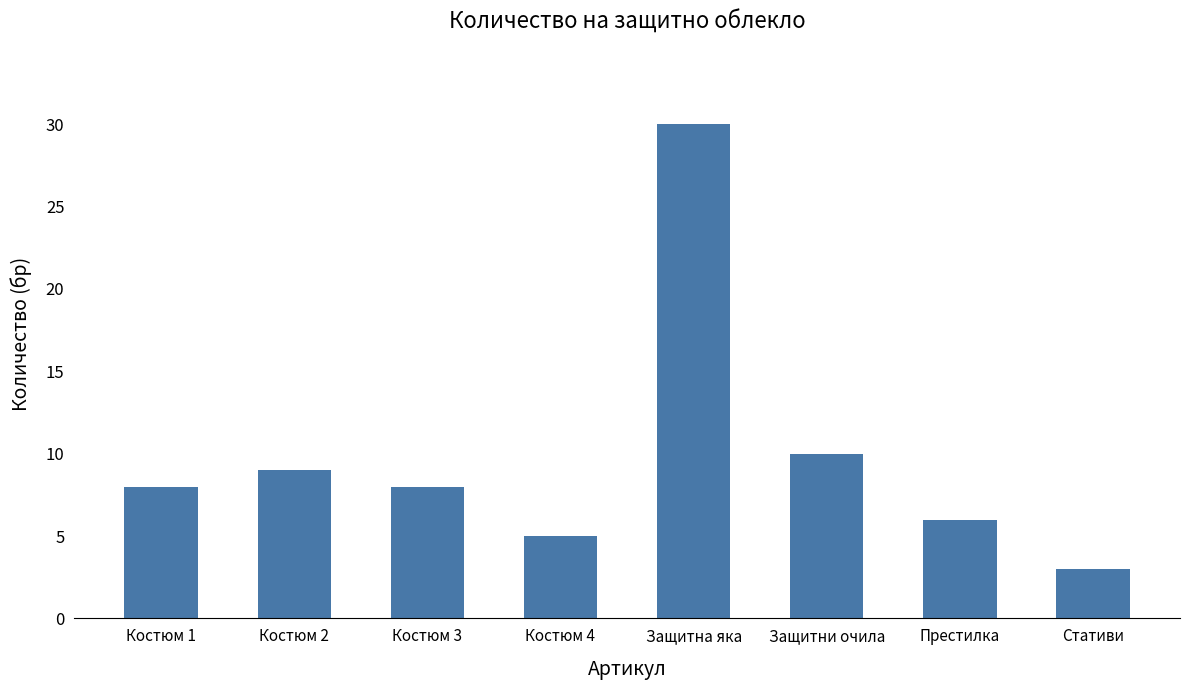

What is the value of the 3rd bar from the left?

8